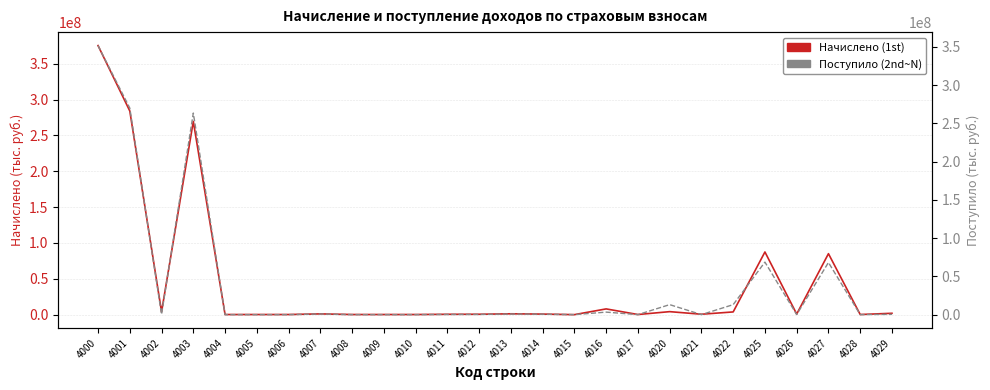

Which series has the largest range (max minus min)?

Начислено (1st)